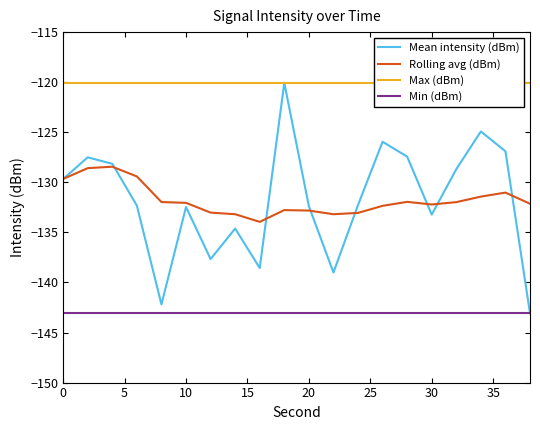

What is the minimum value for Min (dBm)?

-143.1